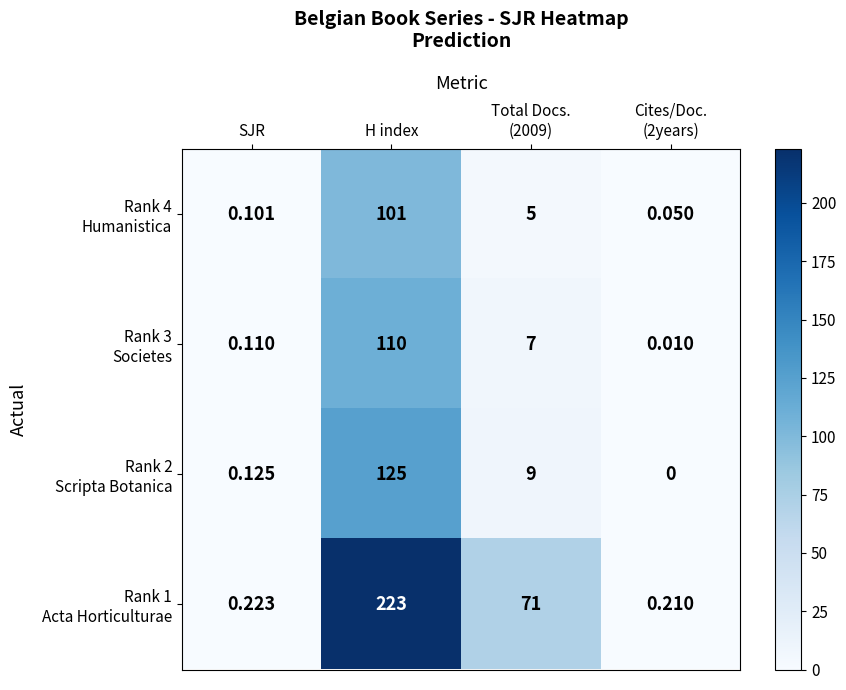

Which label corresponds to the largest value in the chart?

H index